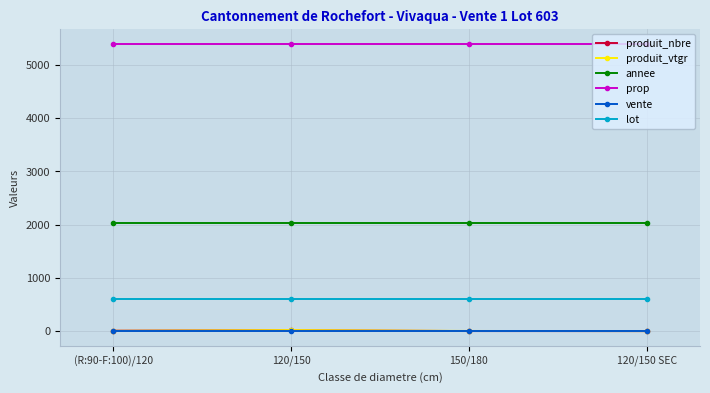

What is the total value across all series at (R:90-F:100)/120?

8041.1